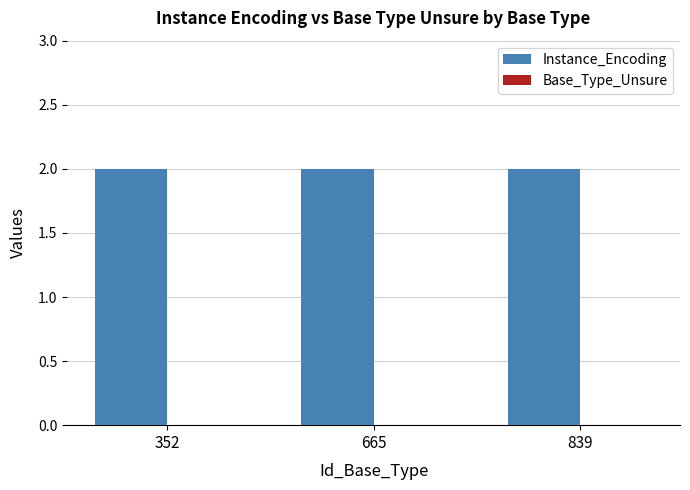

At which label does Instance_Encoding reach its minimum?

352